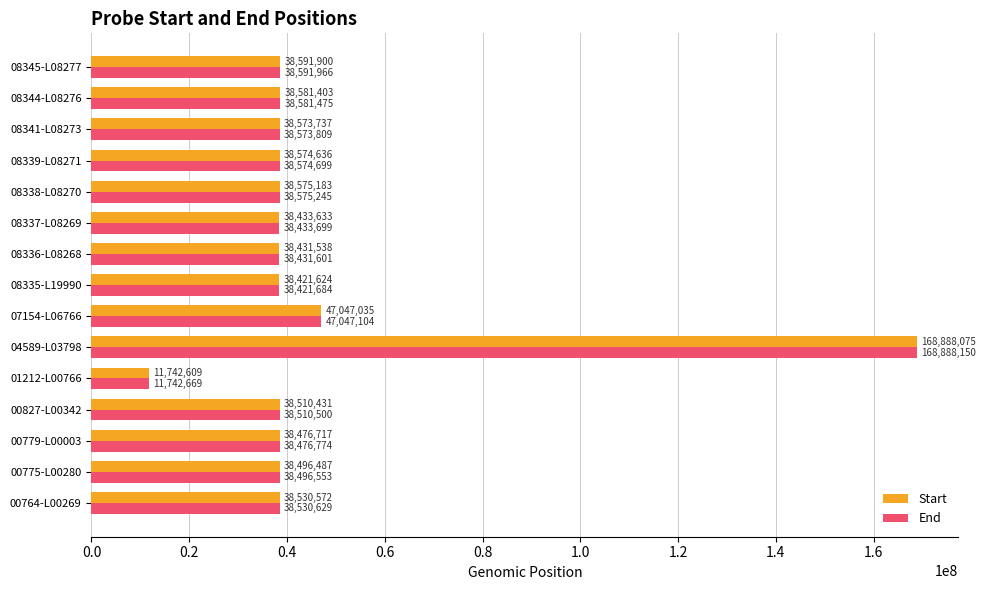

List the series in order of their overall mean, lowest first.

Start, End